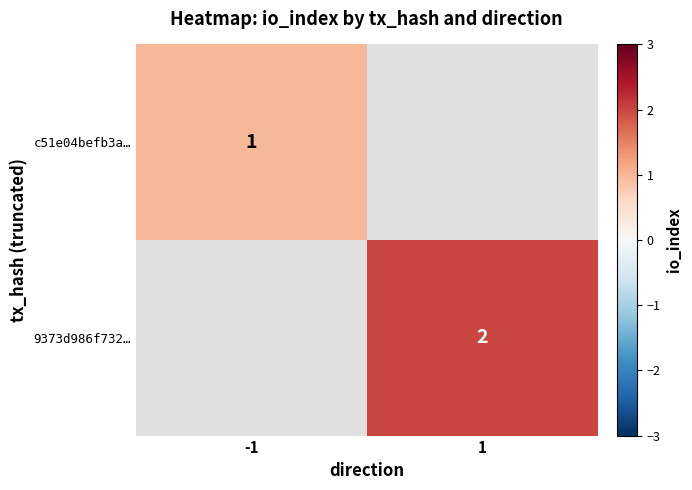

The value of 9373d986f732… at 1 is 2. True or false?

True